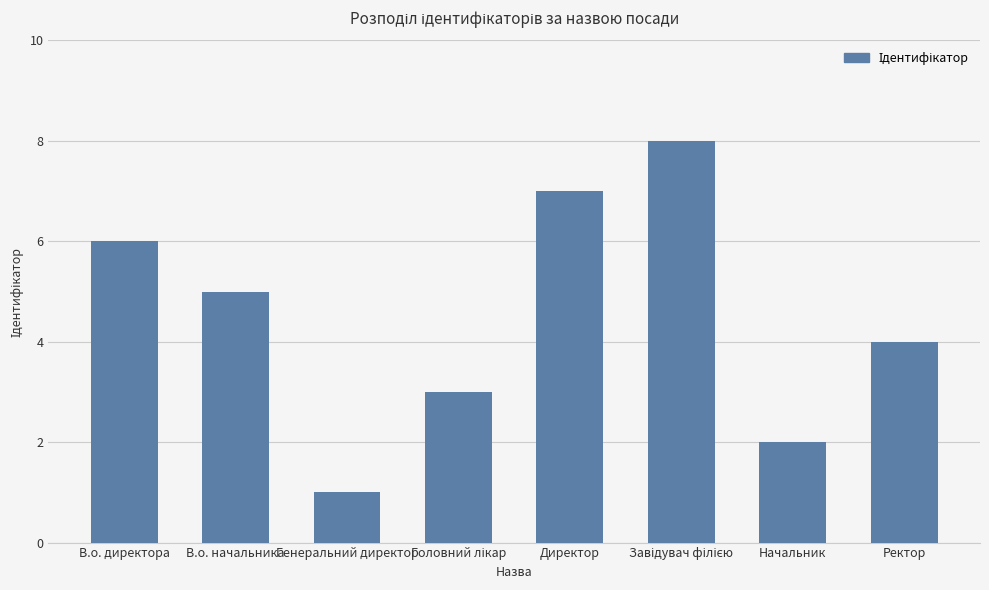

Reading right to left, extract all data points from this chart.

4	2	8	7	3	1	5	6